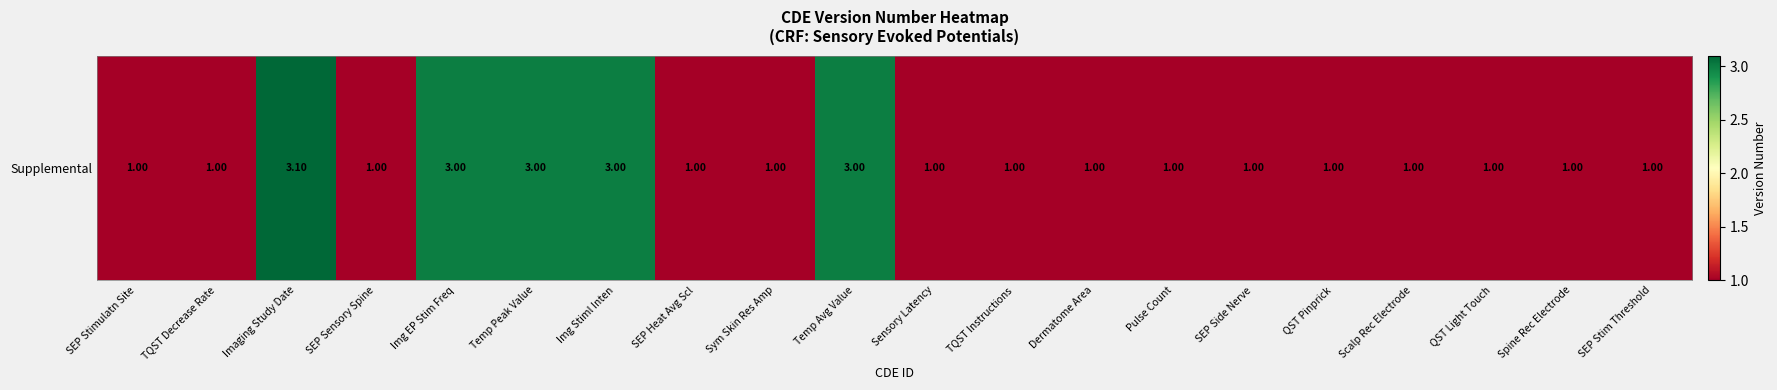

List the labels in order of value, largest first.

Imaging Study Date, Img EP Stim Freq, Temp Peak Value, Img Stiml Inten, Temp Avg Value, SEP Stimulatn Site, TQST Decrease Rate, SEP Sensory Spine, SEP Heat Avg Scl, Sym Skin Res Amp, Sensory Latency, TQST Instructions, Dermatome Area, Pulse Count, SEP Side Nerve, QST Pinprick, Scalp Rec Electrode, QST Light Touch, Spine Rec Electrode, SEP Stim Threshold